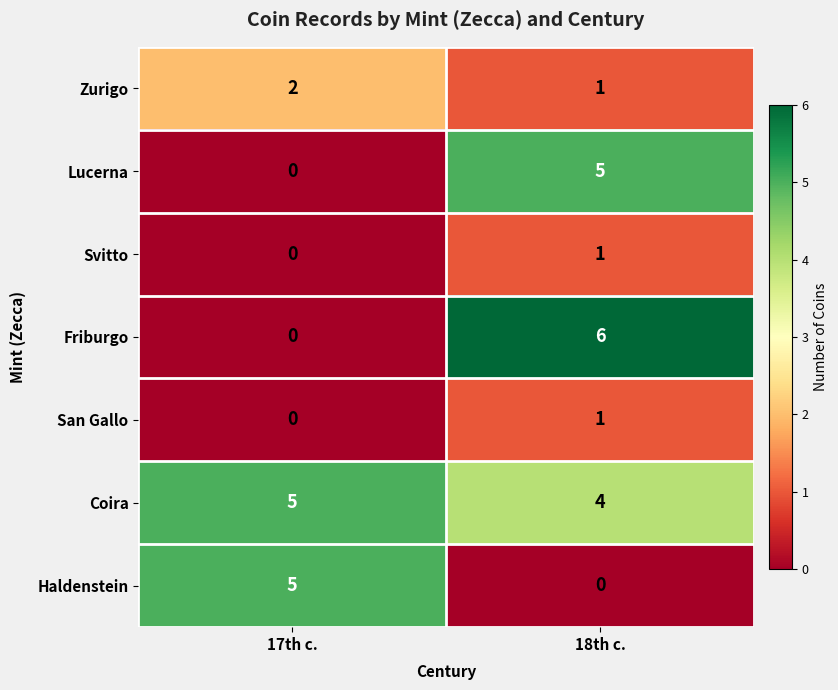

Which series has the largest total across all categories?

Coira